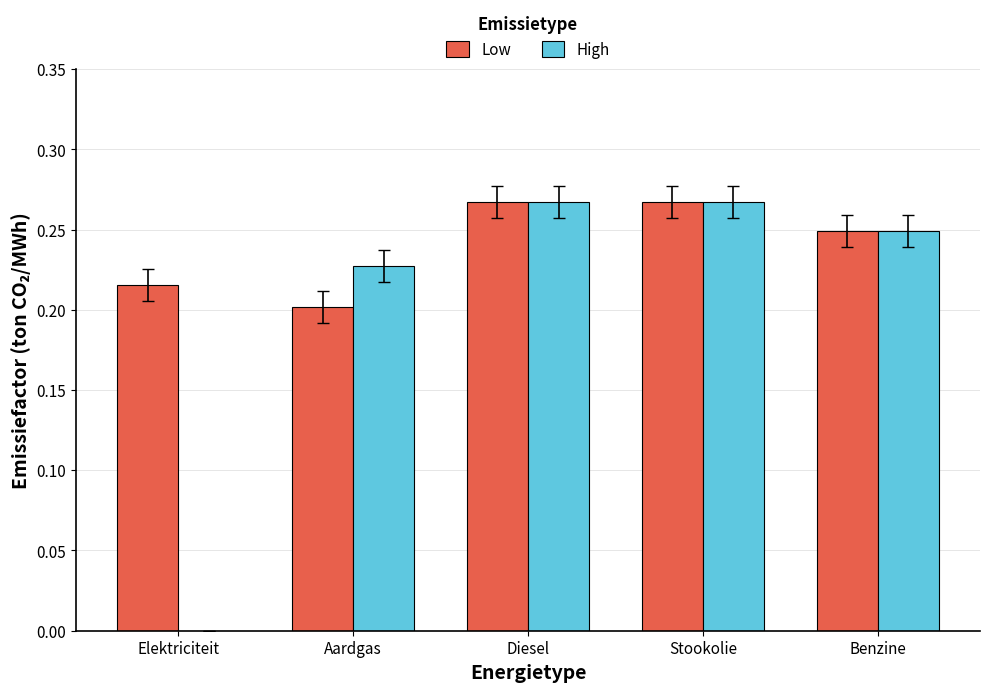

What is the total value across all series at Stookolie?

0.5